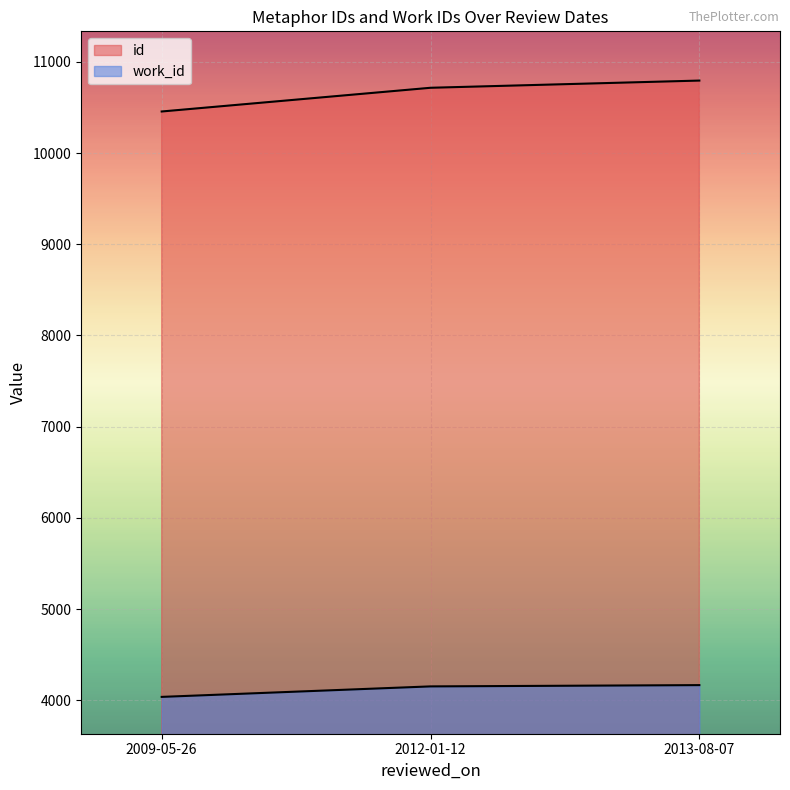

At which label is id closest to 10624?

2012-01-12